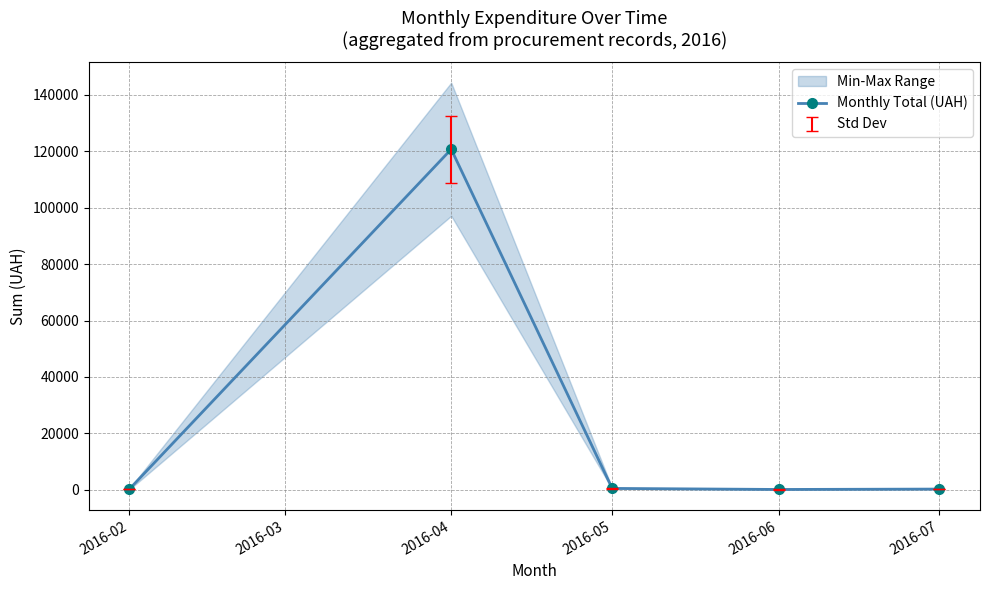

What is the highest value of the Monthly Total (UAH) series?

120715.2